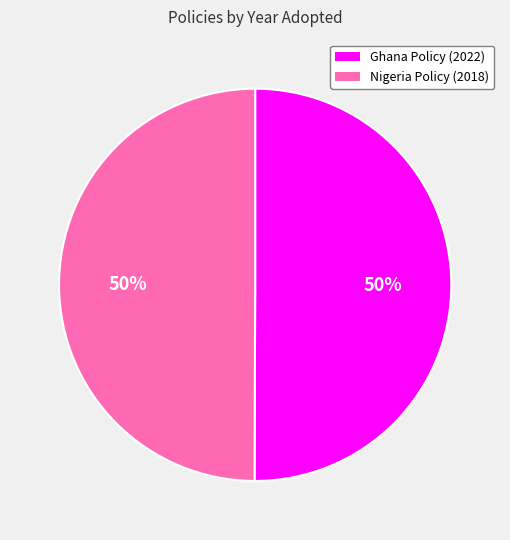

To the nearest percent, what is the average slice percentage?

50%